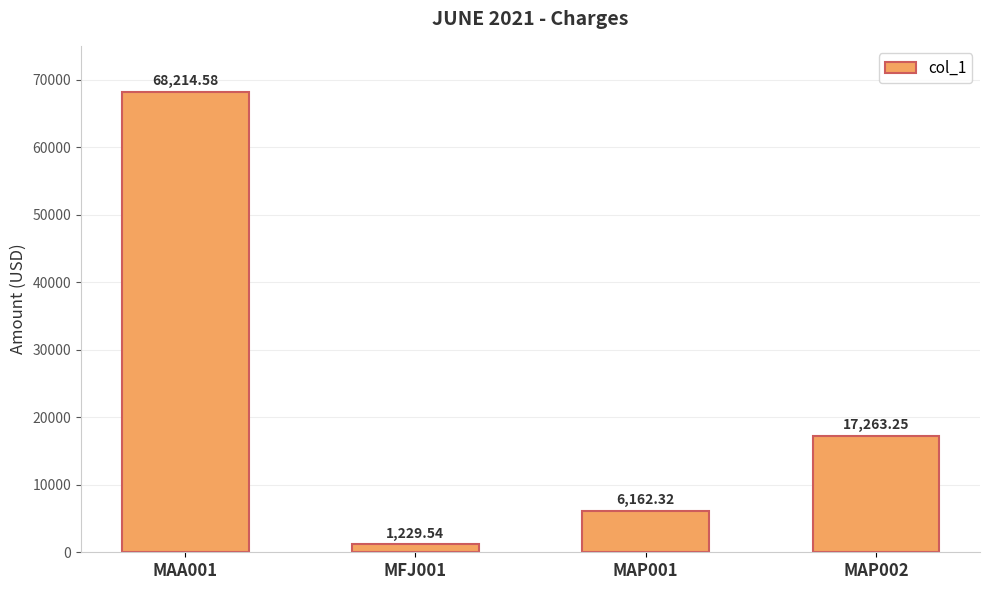

How many bars are there in total?

4